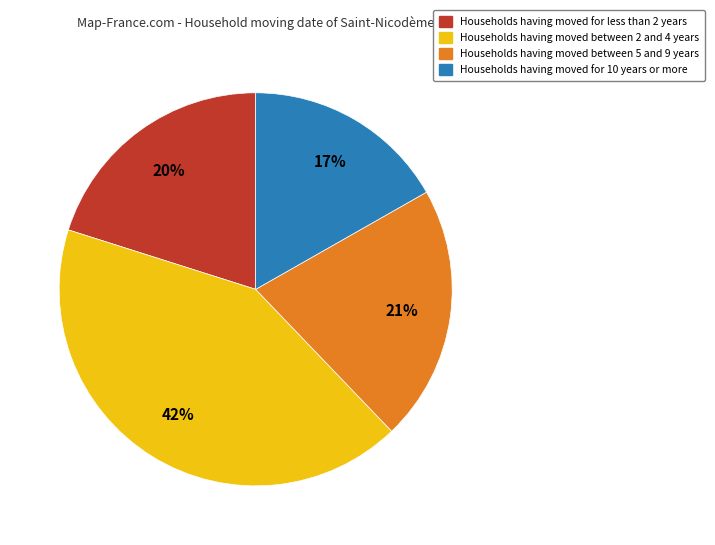

Count the number of slices in the pie.

4